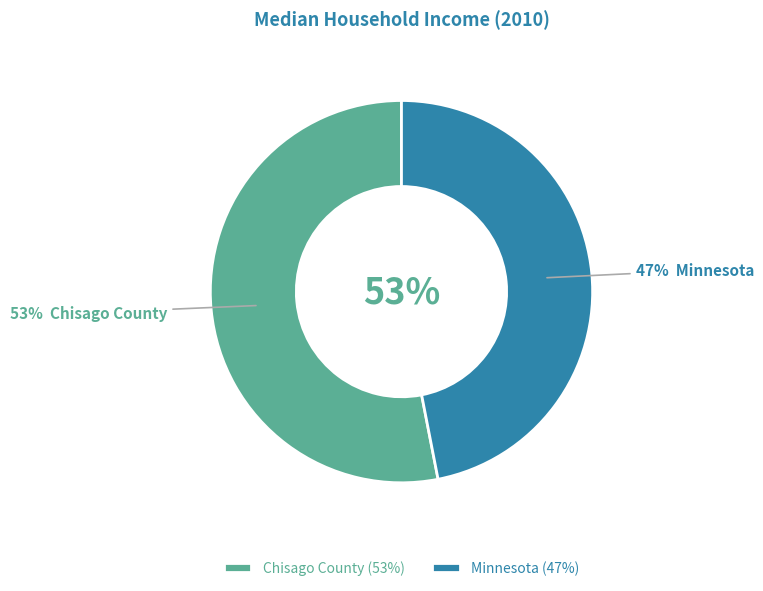

What is the majority slice?

Chisago County